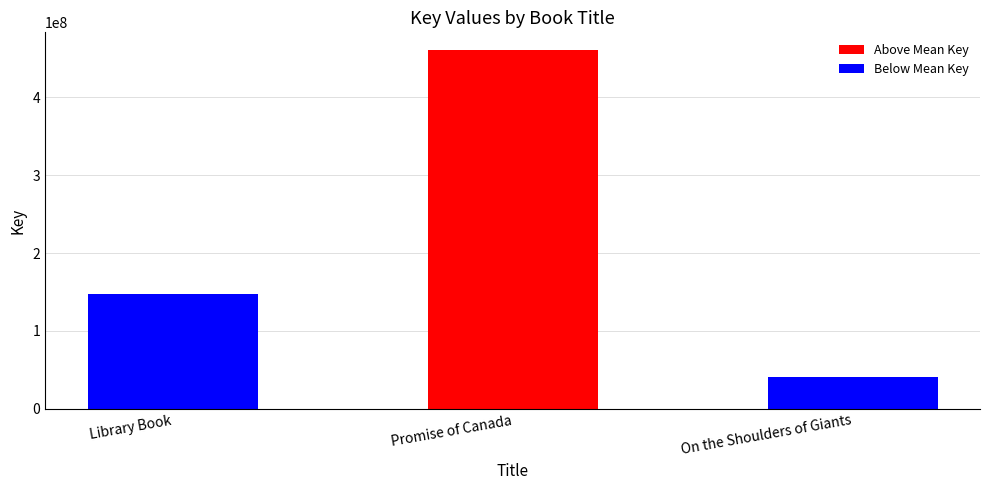

At which label is the value closest to 250448882?

Library Book